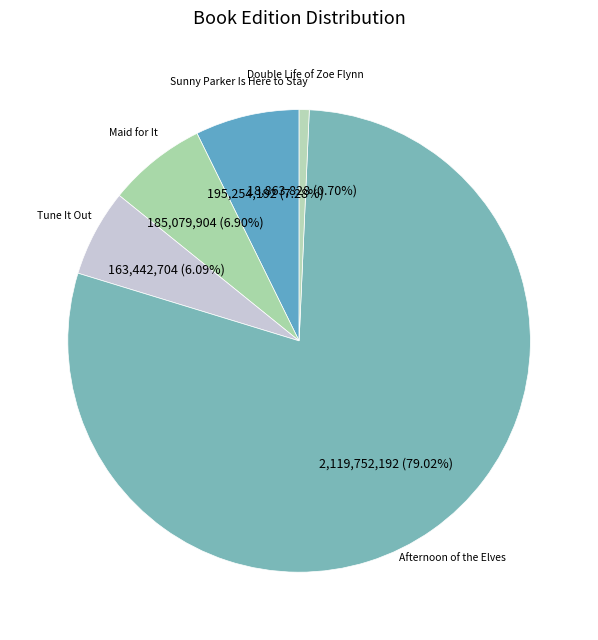

To the nearest percent, what percentage of the pie is Afternoon of the Elves?

79%